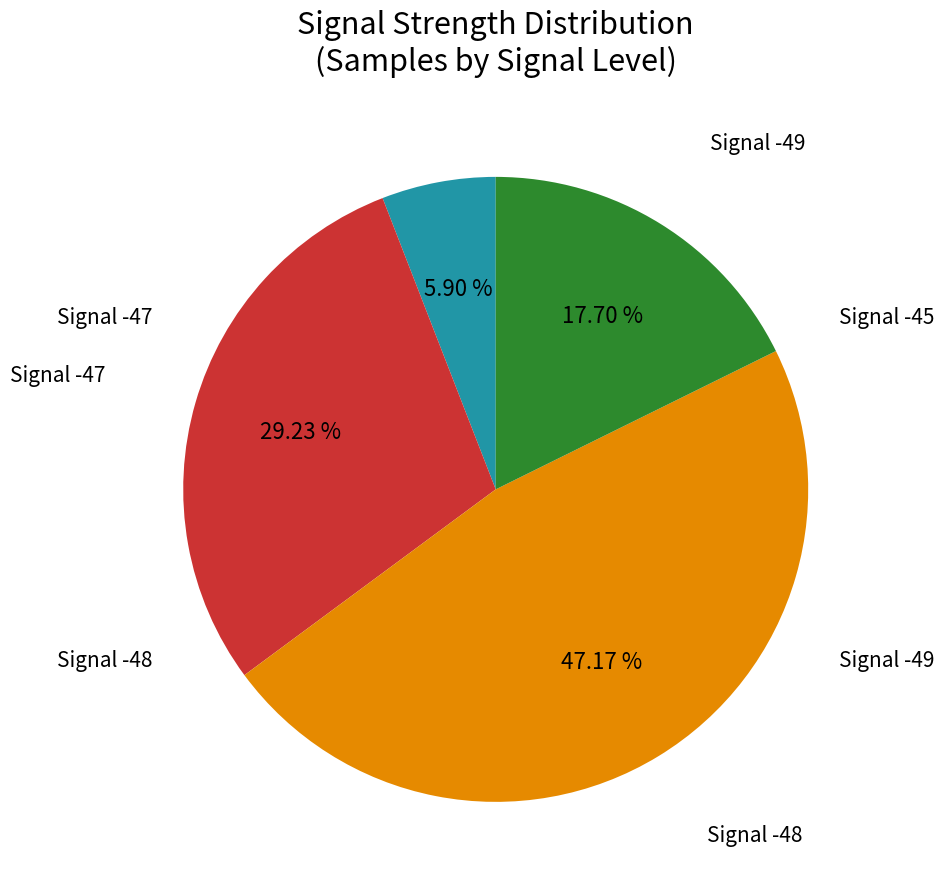

How many slices are in this pie chart?

4